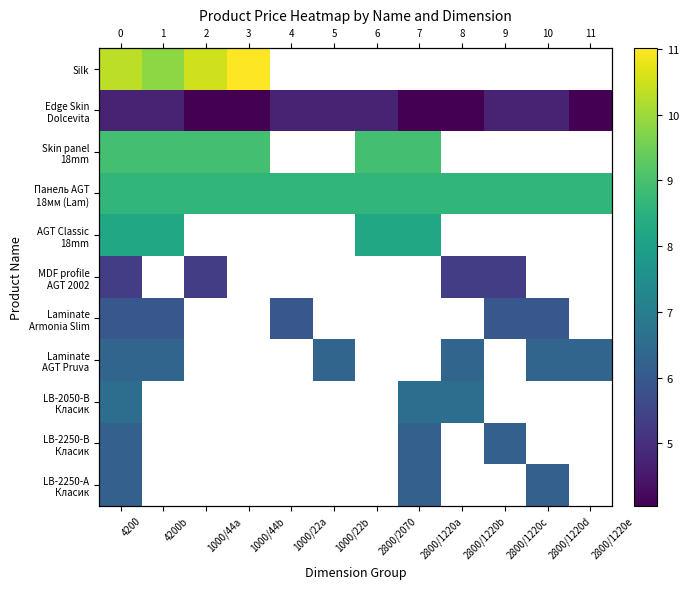

True or false: MDF profile AGT 2002 has a value of 2.3 at 4200.

False